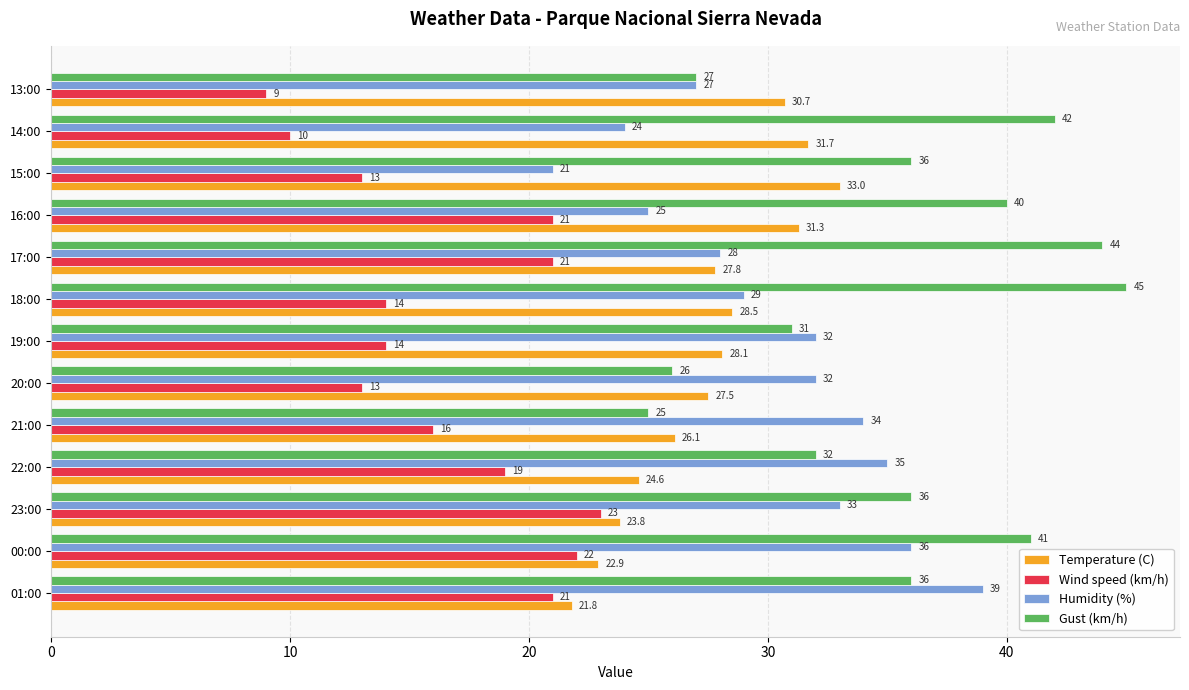

What is the difference between the Humidity (%) values at 14:00 and 13:00?

3.0